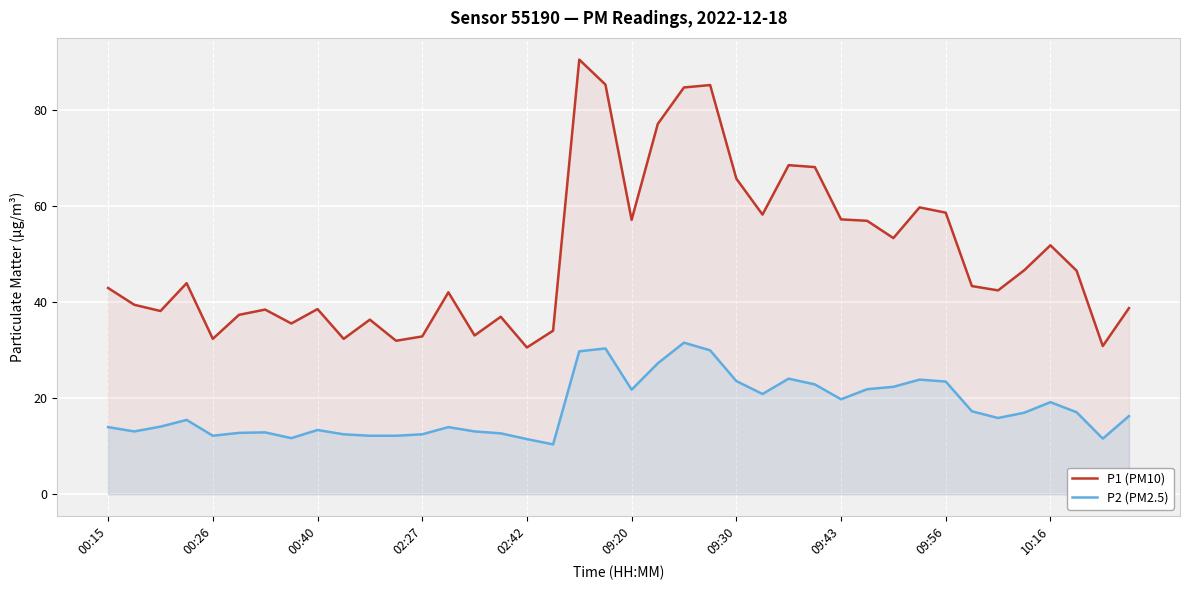

How many categories are shown in the chart?

40